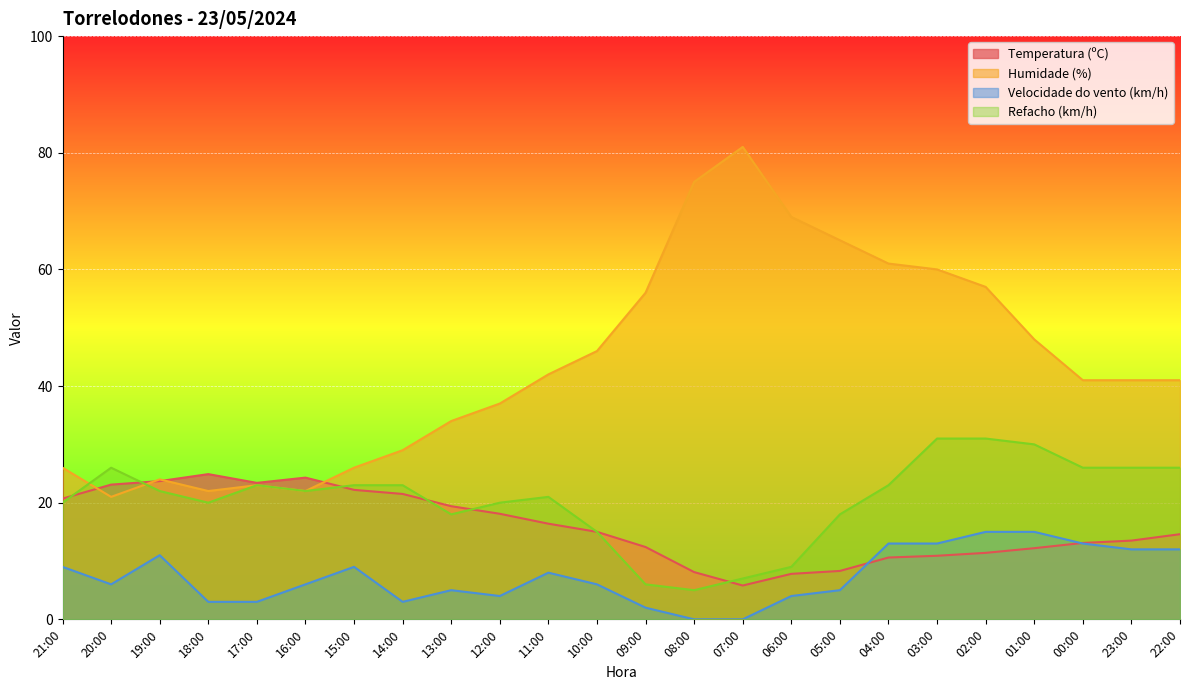

What is the difference between the maximum and minimum values in the Refacho (km/h) series?

26.0